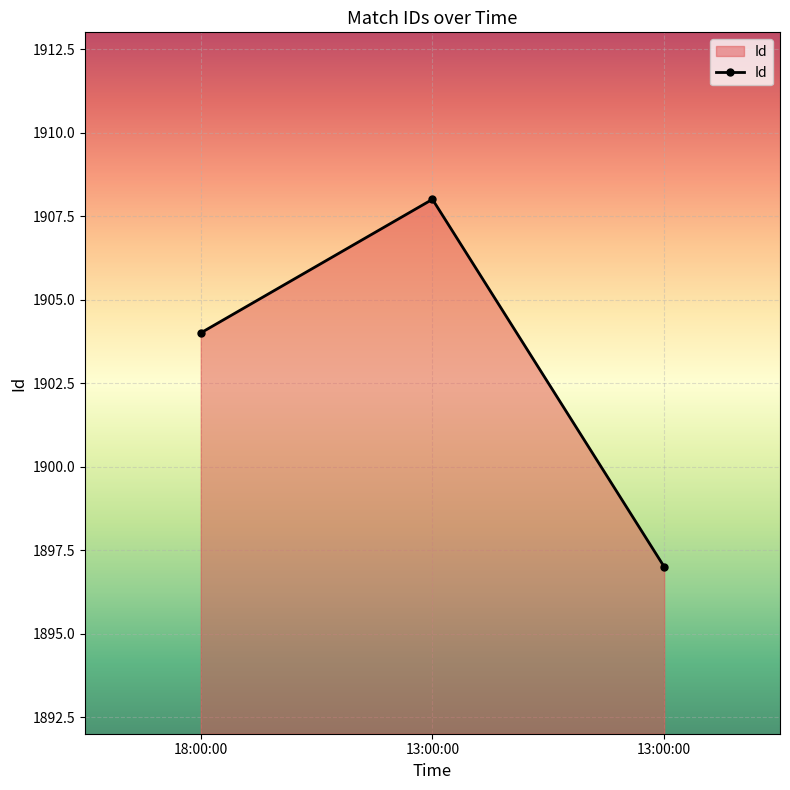

List the labels in order of value, largest first.

13:00:00, 18:00:00, 13:00:00